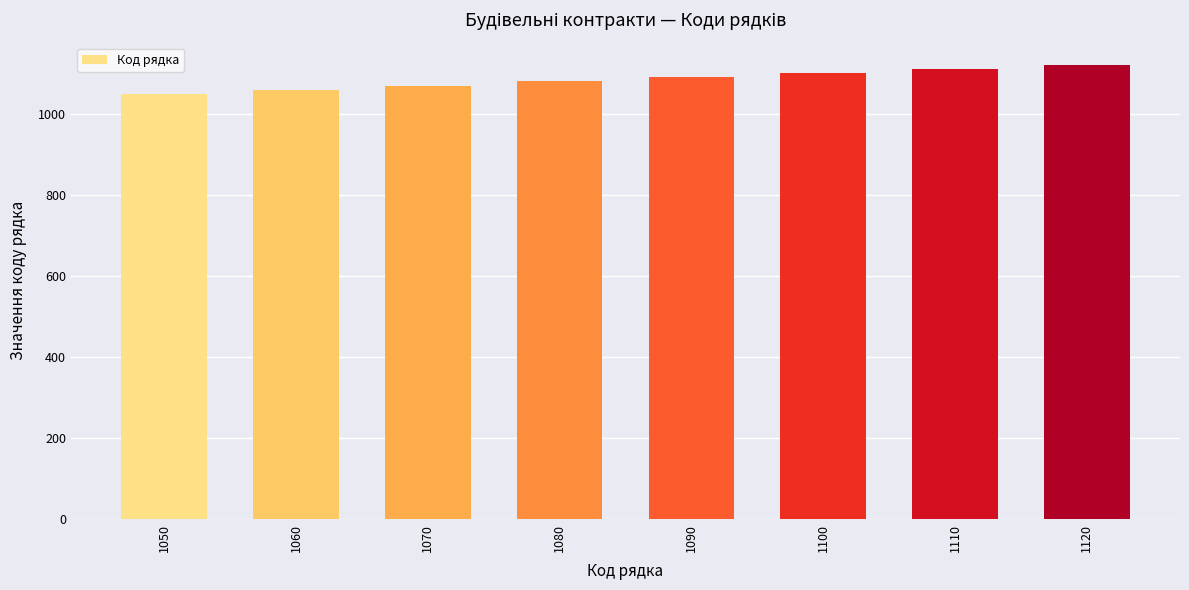

Which category has the highest value across all series?

1120